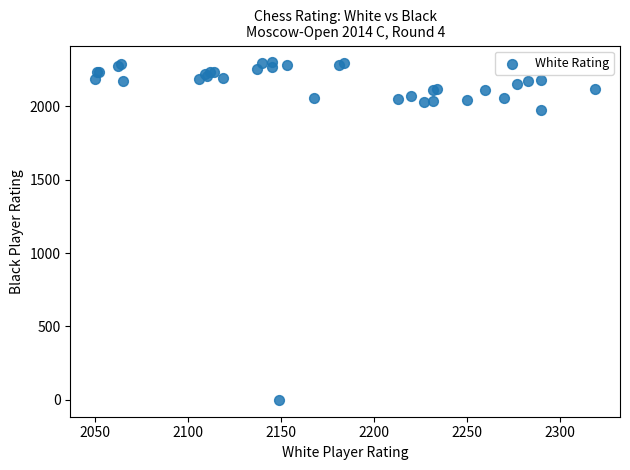

What Y value in the scatter plot is closest to 1149?

1977